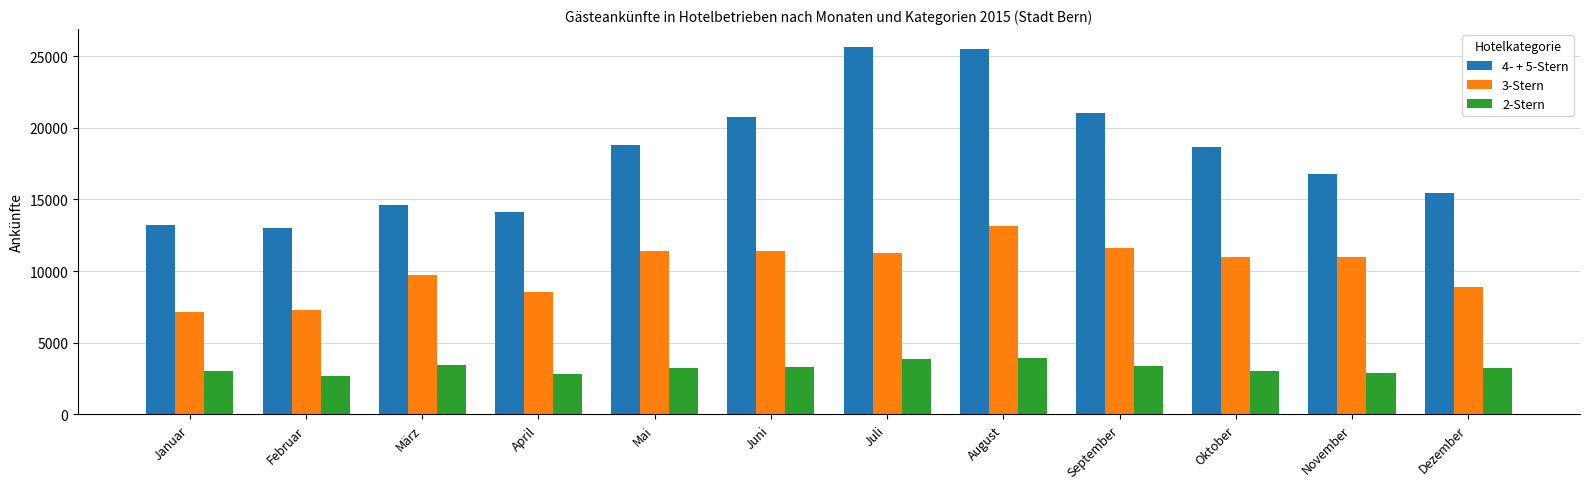

True or false: 3-Stern has a value of 11005 at Oktober.

True